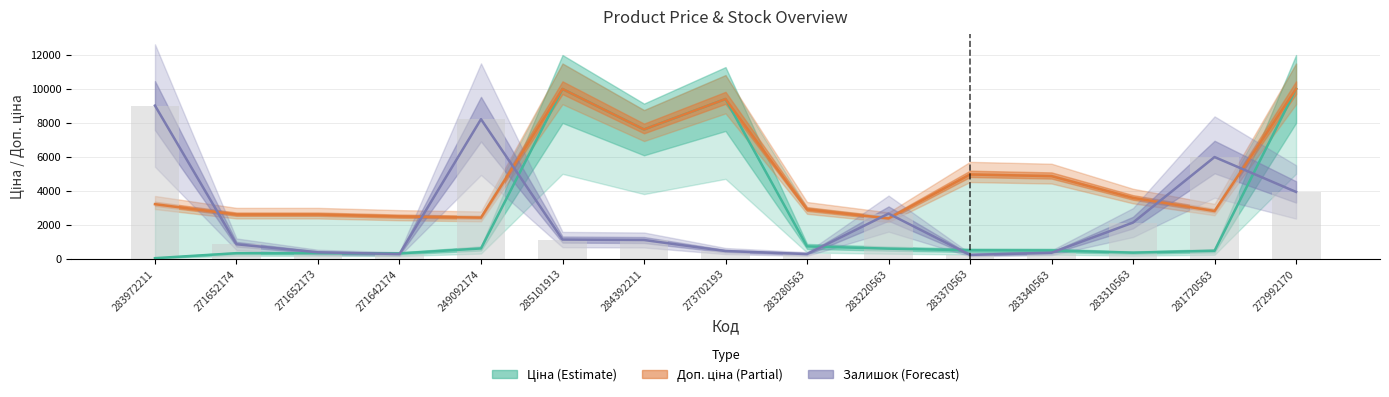

What is the difference between the Ціна values at 283310563 and 281720563?

109.9